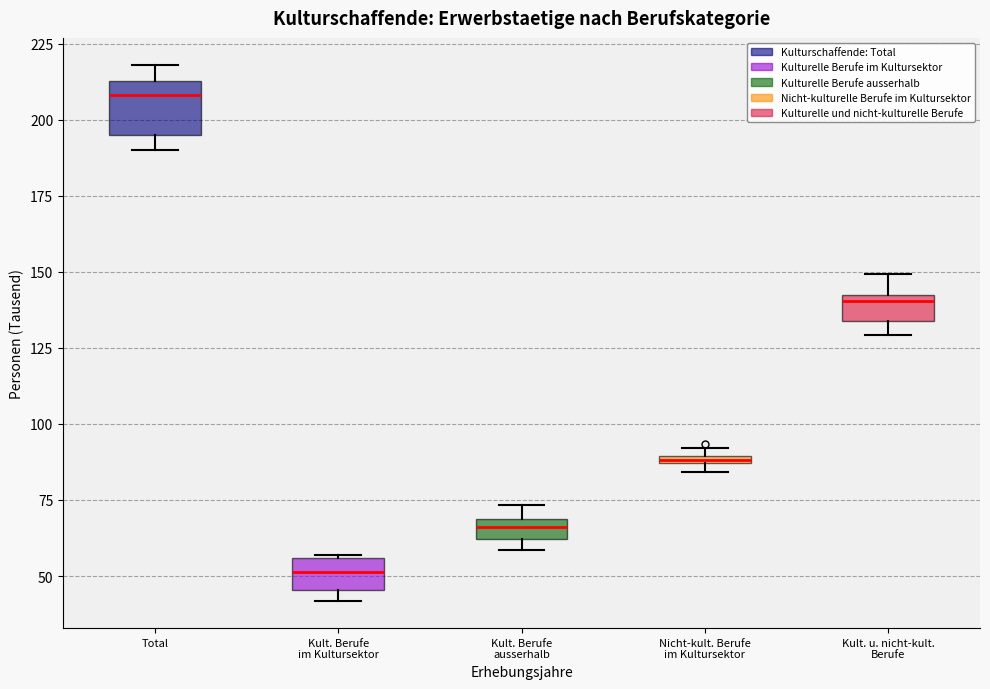

Which box is the tallest, from its lower edge to its upper edge?

Total